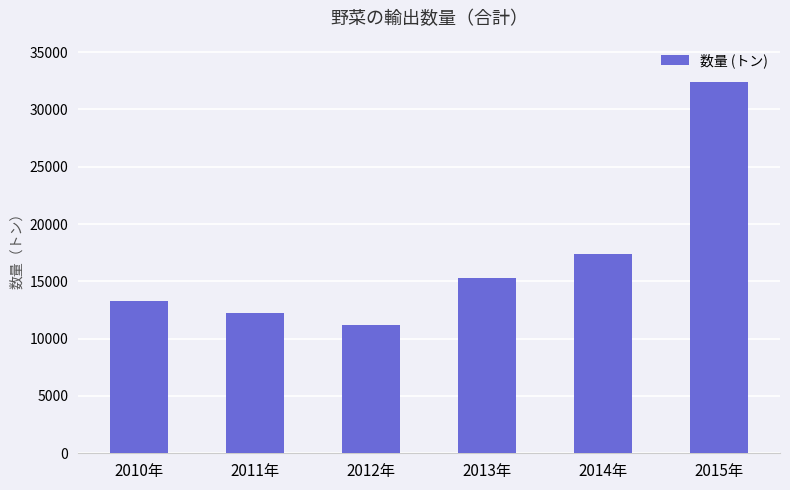

Reading left to right, extract all data points from this chart.

2010年=13270.8	2011年=12199.7	2012年=11177.5	2013年=15314.1	2014年=17372.1	2015年=32425.8